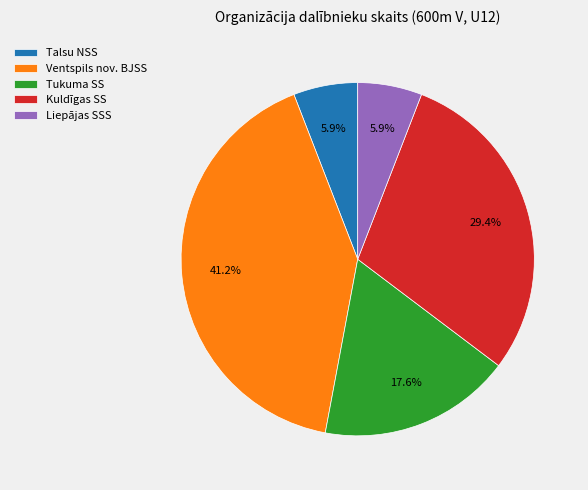

To the nearest percent, what is the average slice percentage?

20%